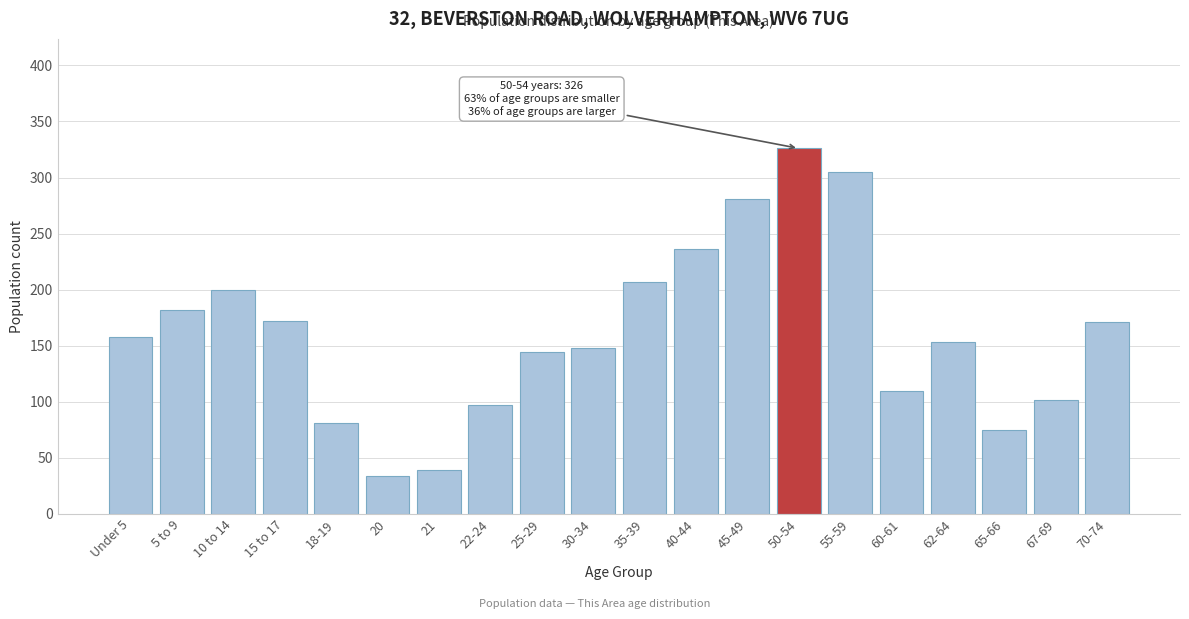

What is the average value?

161